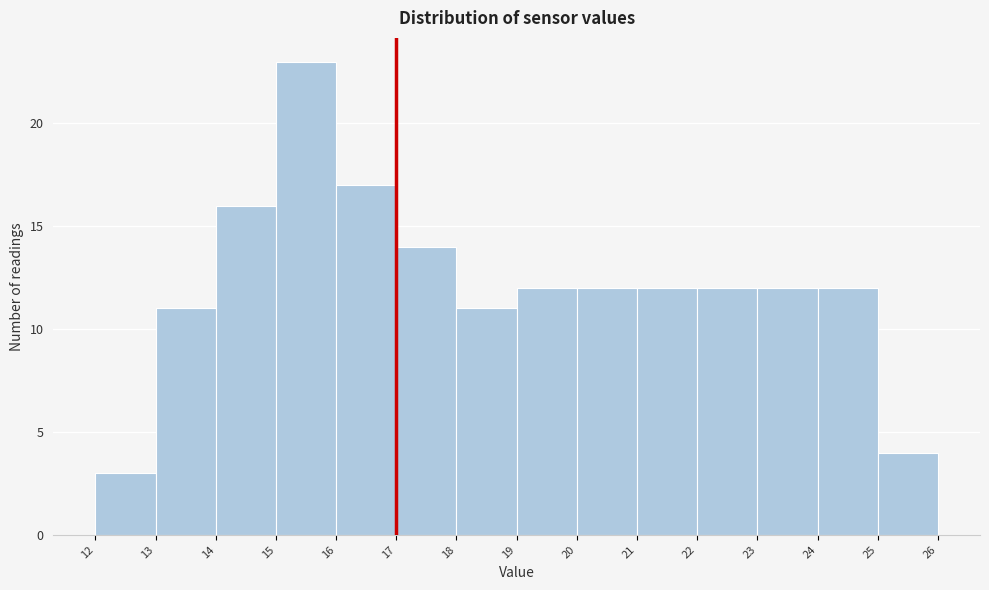

Reading left to right, list every bar in this chart as the range it spans on the x-axis followed by its height. The values are not printed on the chart, so give them approximately, as read against the axis.

12 to 13: 3
13 to 14: 11
14 to 15: 16
15 to 16: 23
16 to 17: 17
17 to 18: 14
18 to 19: 11
19 to 20: 12
20 to 21: 12
21 to 22: 12
22 to 23: 12
23 to 24: 12
24 to 25: 12
25 to 26: 4